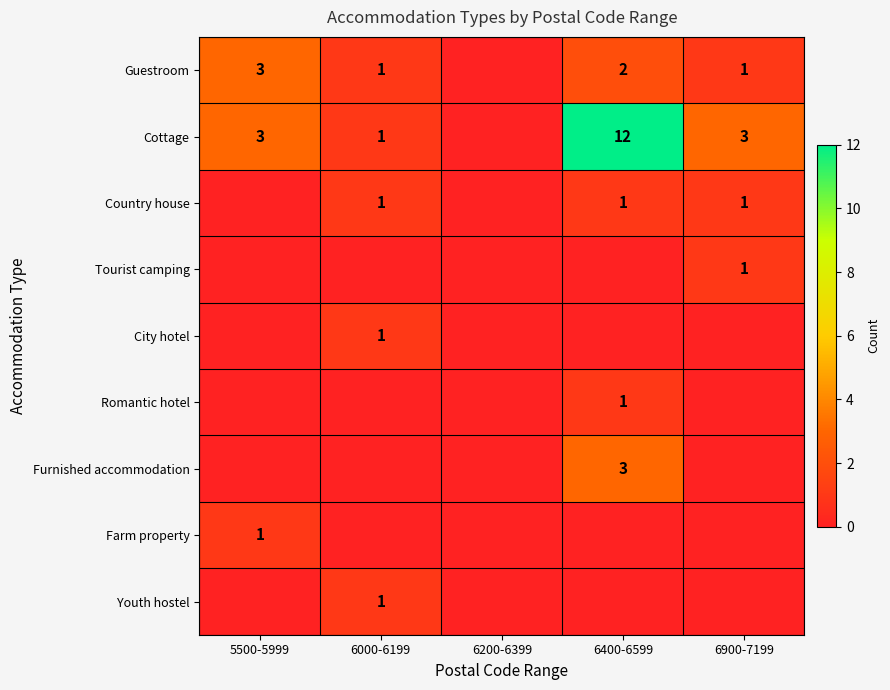

Is the value of Guestroom at 6900-7199 greater than the value of Cottage at 5500-5999?

No